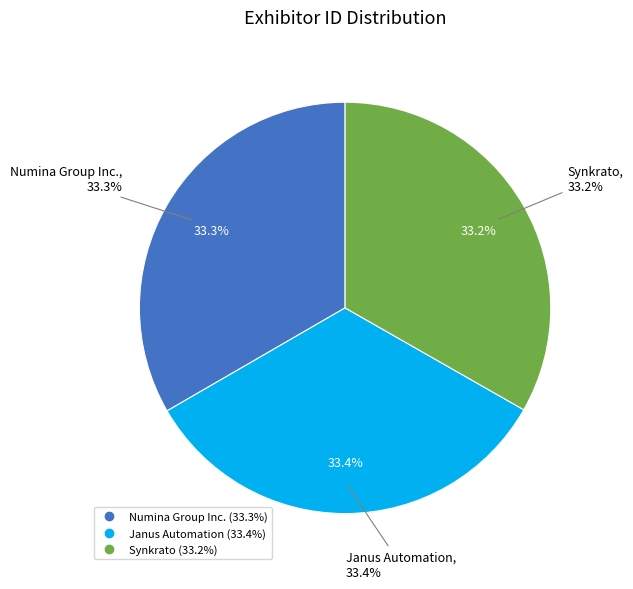

Rank the categories by value from lowest to highest.

Synkrato, Numina Group Inc., Janus Automation